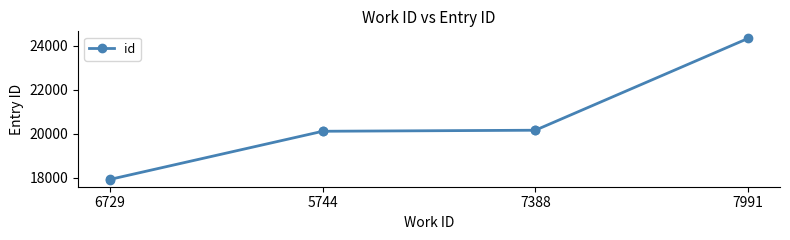

What is the label of the 4th point from the left?

5744